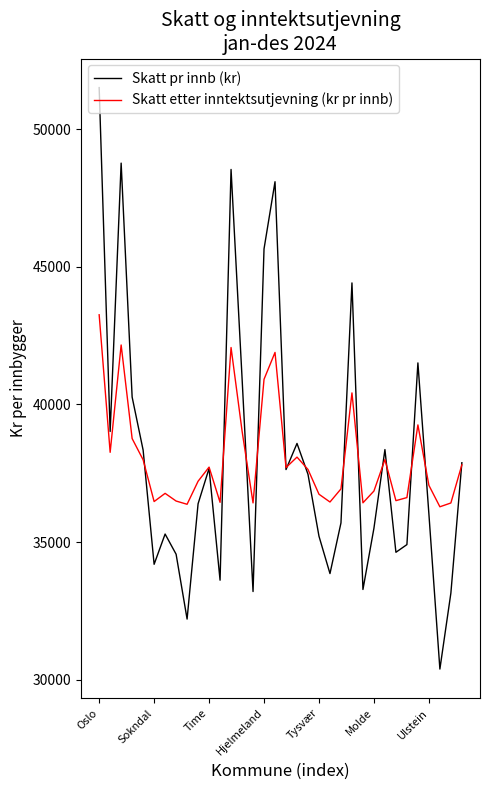

Which series has the largest range (max minus min)?

Skatt pr innb (kr)